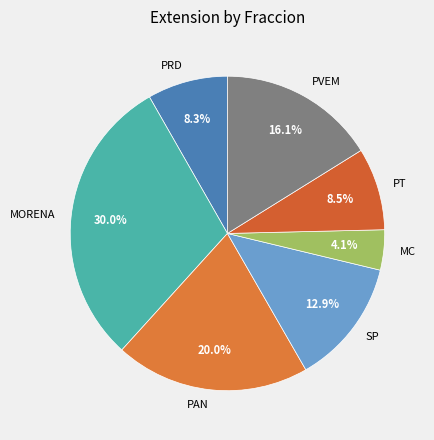

How many slices are in this pie chart?

7